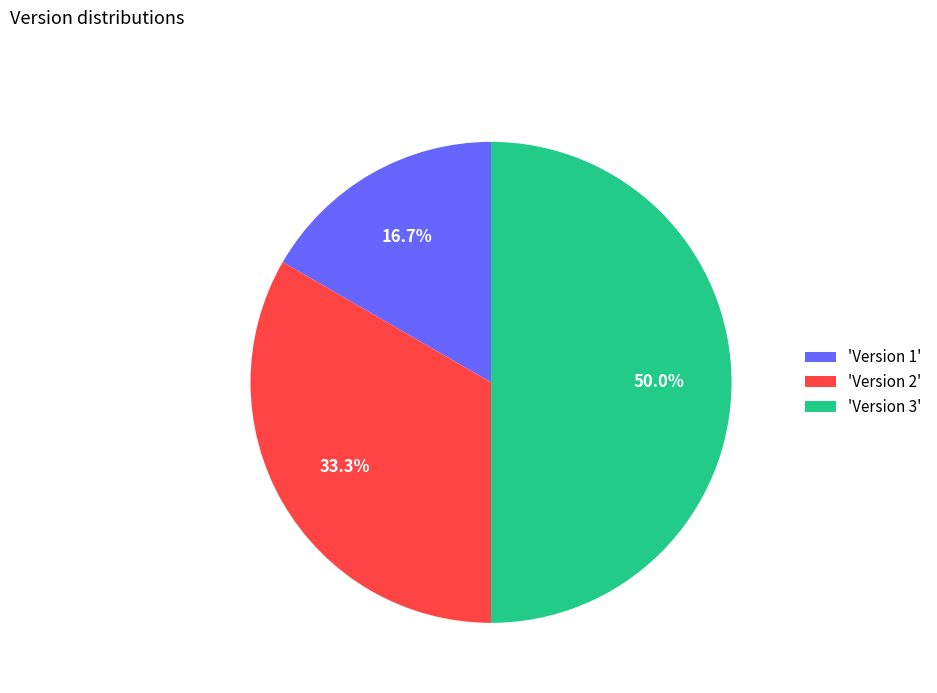

Does 'Version 2' account for over 50% of the chart?

No